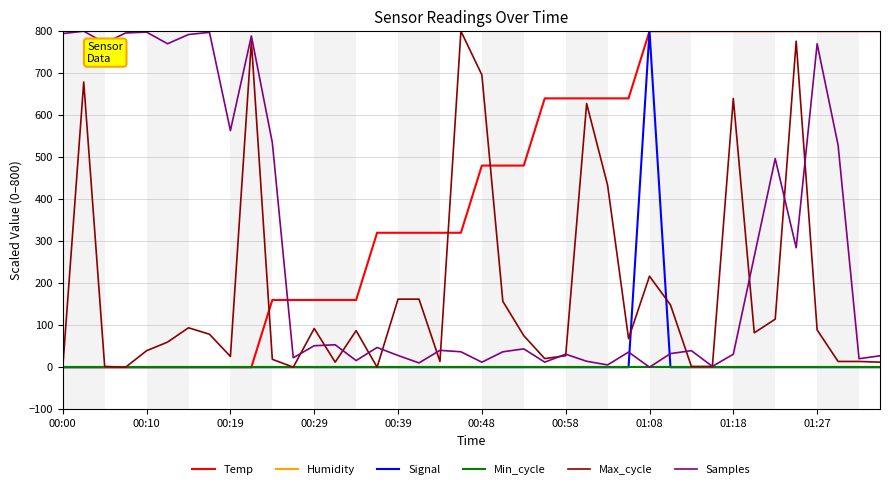

Reading left to right, list all the values displayed in this chart.

Temp: 0.0	0.0	0.0	0.0	0.0	0.0	0.0	0.0	0.0	0.0	160.0	160.0	160.0	160.0	160.0	320.0	320.0	320.0	320.0	320.0	480.0	480.0	480.0	640.0	640.0	640.0	640.0	640.0	800.0	800.0	800.0	800.0	800.0	800.0	800.0	800.0	800.0	800.0	800.0	800.0
Humidity: 0.0	0.0	0.0	0.0	0.0	0.0	0.0	0.0	0.0	0.0	0.0	0.0	0.0	0.0	0.0	0.0	0.0	0.0	0.0	0.0	0.0	0.0	0.0	0.0	0.0	0.0	0.0	0.0	0.0	0.0	0.0	0.0	0.0	0.0	0.0	0.0	0.0	0.0	0.0	0.0
Signal: 0.0	0.0	0.0	0.0	0.0	0.0	0.0	0.0	0.0	0.0	0.0	0.0	0.0	0.0	0.0	0.0	0.0	0.0	0.0	0.0	0.0	0.0	0.0	0.0	0.0	0.0	0.0	0.0	800.0	0.0	0.0	0.0	0.0	0.0	0.0	0.0	0.0	0.0	0.0	0.0
Min_cycle: 0.0	0.0	0.0	0.0	0.0	0.0	0.0	0.0	0.0	0.0	0.0	0.0	0.0	0.0	0.0	0.0	0.0	0.0	0.0	0.0	0.0	0.0	0.0	0.0	0.0	0.0	0.0	0.0	0.0	0.0	0.0	0.0	0.0	0.0	0.0	0.0	0.0	0.0	0.0	0.0
Max_cycle: 0.0	678.9	1.7	0.0	39.2	59.7	93.8	78.5	25.6	776.1	18.8	0.0	92.1	11.9	87.0	0.0	162.0	162.0	13.6	800.0	695.9	156.9	75.1	20.5	27.3	627.7	433.3	68.2	216.6	148.4	1.7	1.7	639.7	81.9	114.3	776.1	88.7	13.6	13.6	11.9
Samples: 794.3	800.0	771.9	795.7	797.8	770.0	792.1	797.2	563.4	788.7	534.6	22.4	51.1	53.4	15.8	46.9	27.9	10.2	40.1	36.7	11.8	36.6	43.6	12.0	31.0	14.1	5.4	36.0	0.0	32.3	39.4	1.9	30.9	263.8	496.6	284.4	769.9	528.7	20.2	27.2